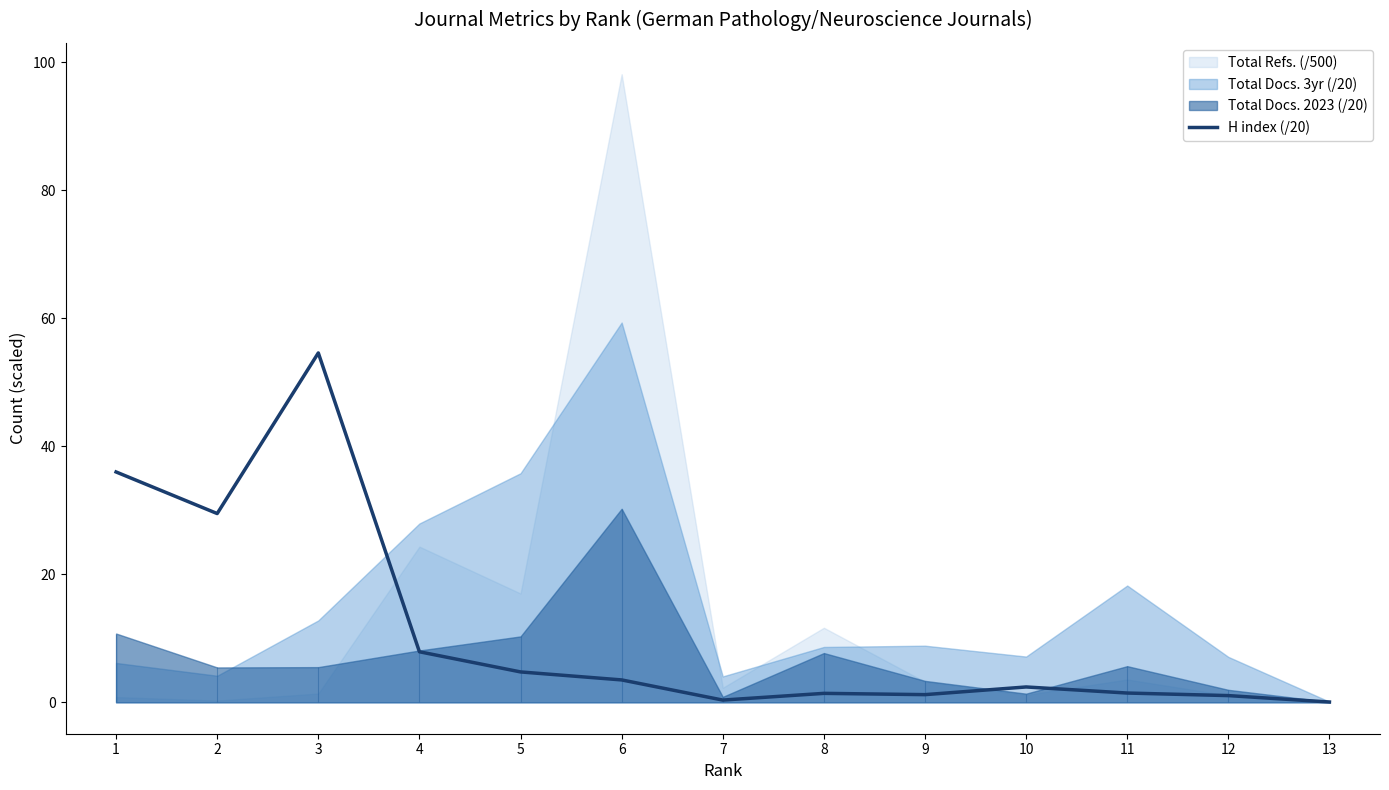

How many points are higher than both their immediate neighbors (excluding endpoints)?

3